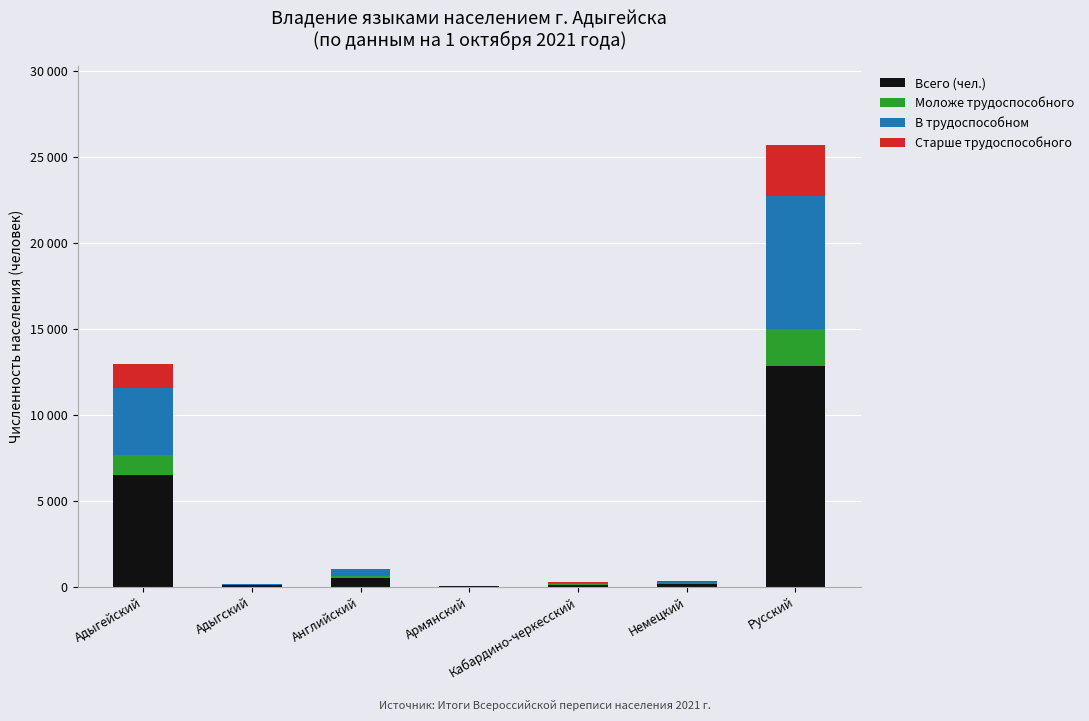

The value of В трудоспособном at Кабардино-черкесский is 42. True or false?

False